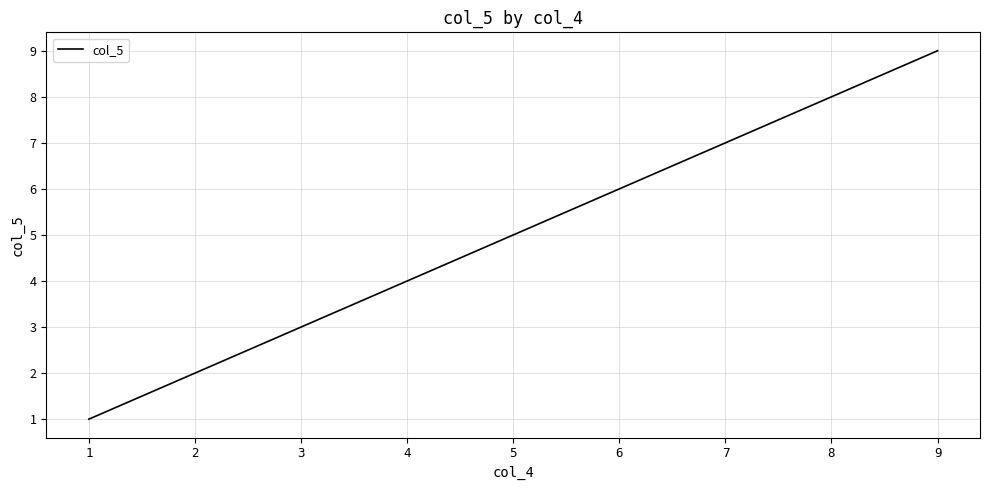

The chart shows a value of 3 at 2. True or false?

False